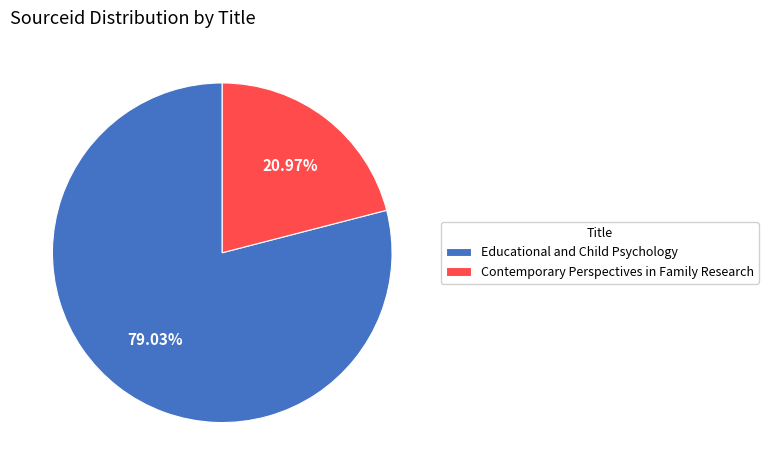

To the nearest percent, what is the average slice percentage?

50%